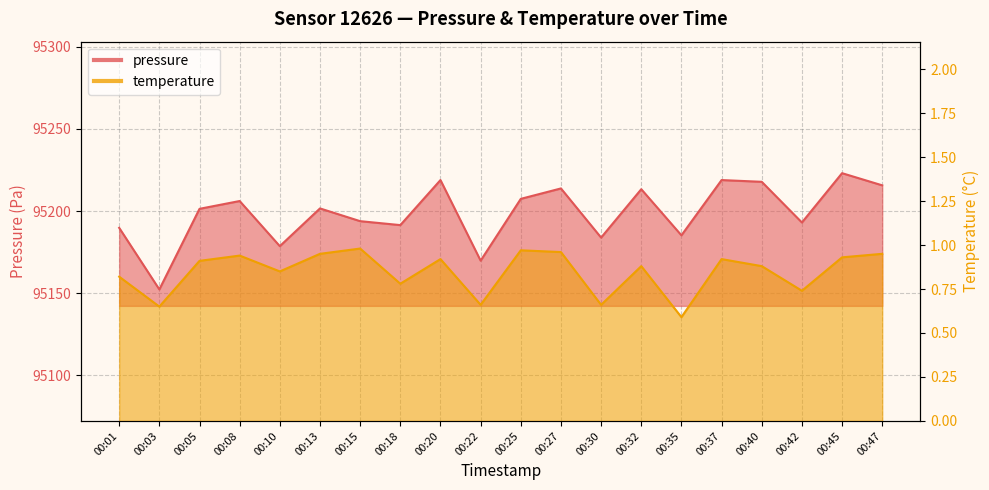

What is the difference between the highest and lowest values at 00:37?

95217.9